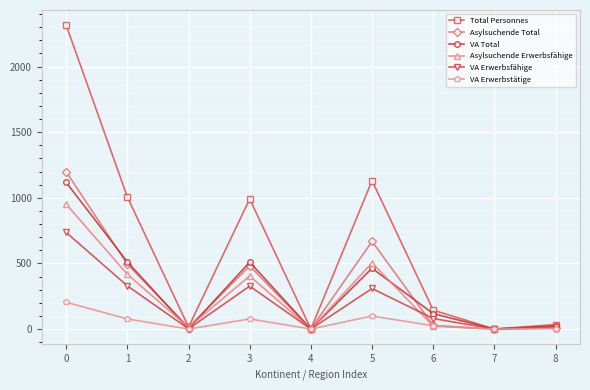

Which series has the widest spread of values?

Total Personnes